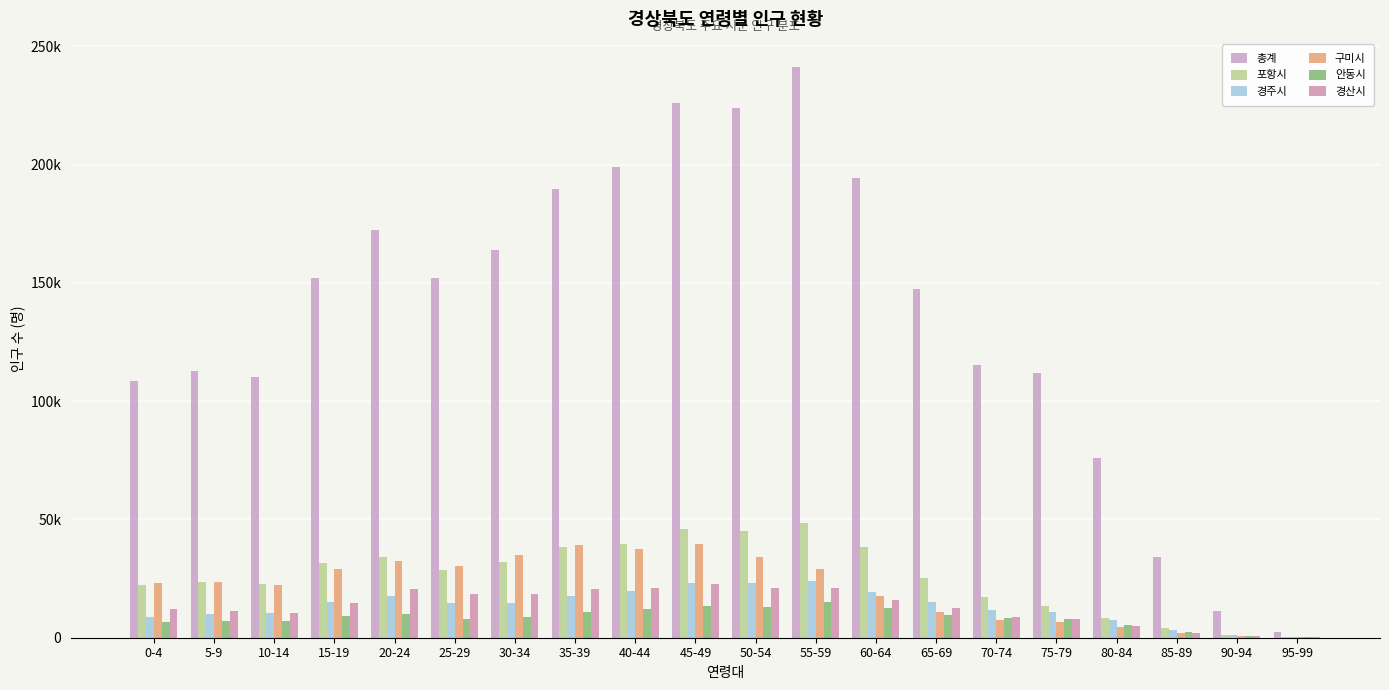

Reading right to left, transcribe all the data shown in this chart.

총계: 2590	11368	34216	75967	111712	115459	147443	194272	241110	224026	226184	198935	189683	163711	151980	172484	151955	110023	112719	108415
포항시: 275	1299	3937	8153	13546	17094	25215	38562	48615	45002	45808	39620	38302	32062	28760	34039	31426	22877	23530	22449
경주시: 241	1012	3276	7345	10752	11646	15097	19507	24014	23000	23253	19734	17663	14551	14821	17471	14973	10443	10190	8855
구미시: 192	708	2082	4449	6519	7470	10790	17541	28915	34081	39484	37380	39080	35139	30508	32437	29117	22207	23685	23101
안동시: 207	903	2566	5397	7961	8358	9712	12603	14899	13070	13480	12233	10762	8679	8021	10147	9284	7016	6914	6677
경산시: 123	638	2036	4996	7867	8882	12399	15968	21203	21124	22632	21163	20727	18418	18368	20716	14843	10614	11421	11989